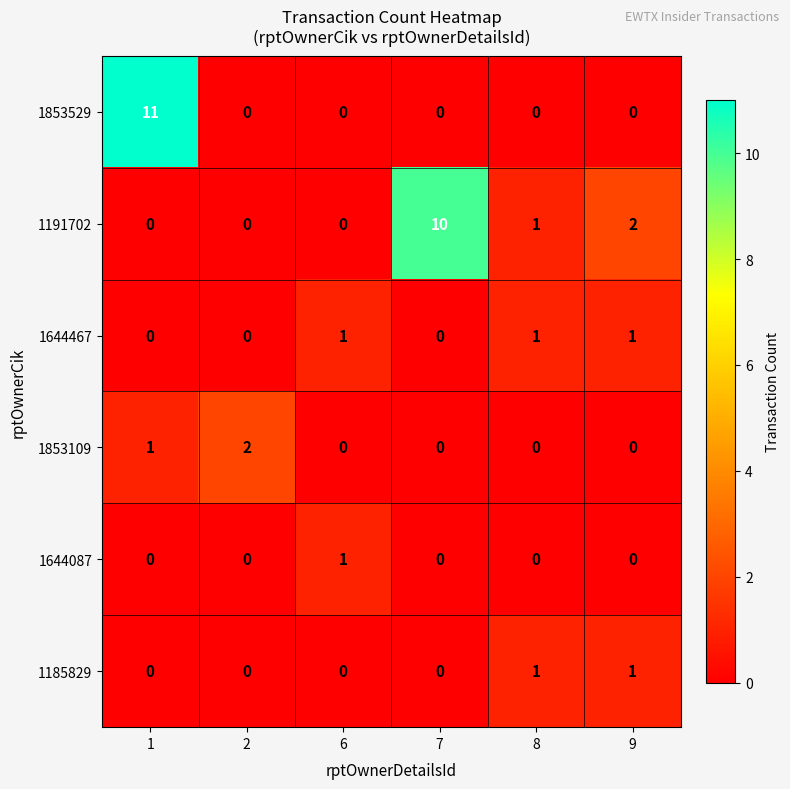

The value of 1853529 at 7 is 5. True or false?

False